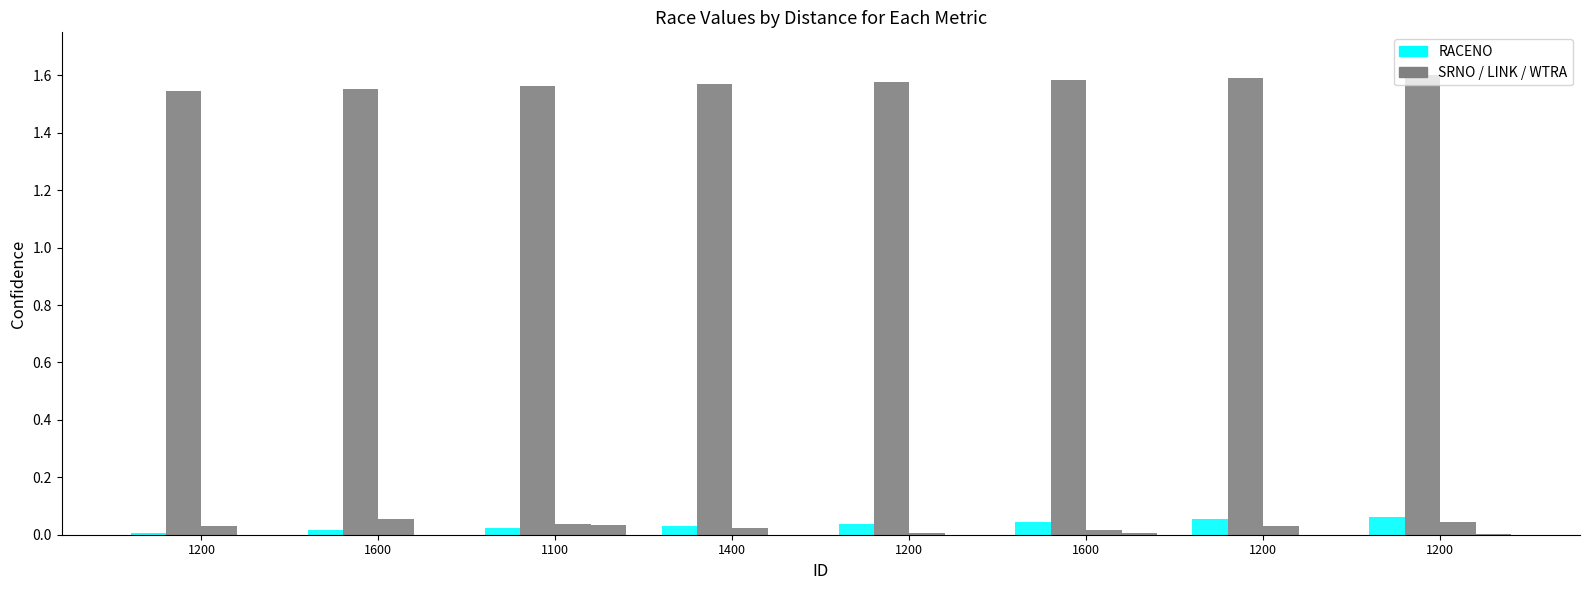

True or false: WTRA has a value of 0.0 at 1200.

False